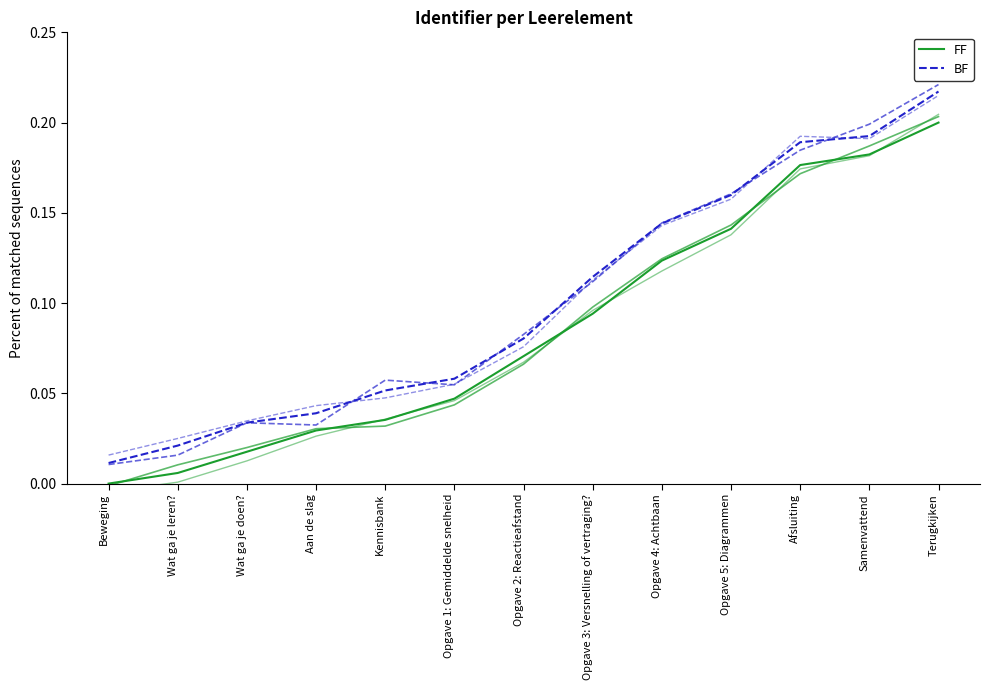

What is the approximate value of FF at Opgave 3: Versnelling of vertraging??

0.1